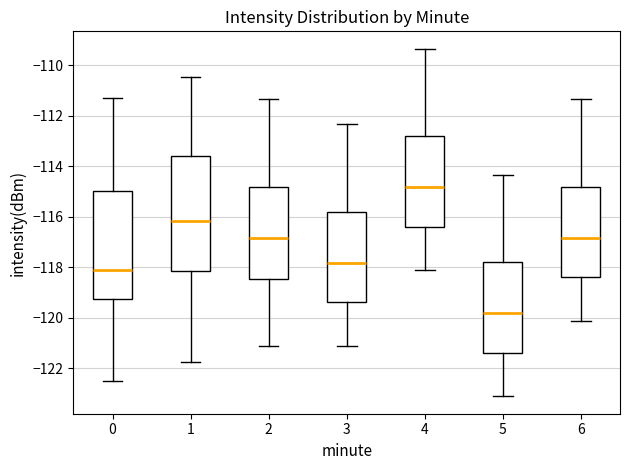

Which box has the lowest median line?

5